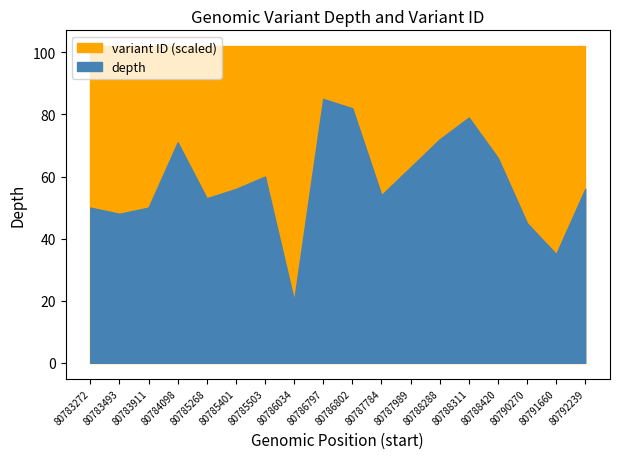

Is it true that variant_id_scaled equals 33109152 at 80792239?

False